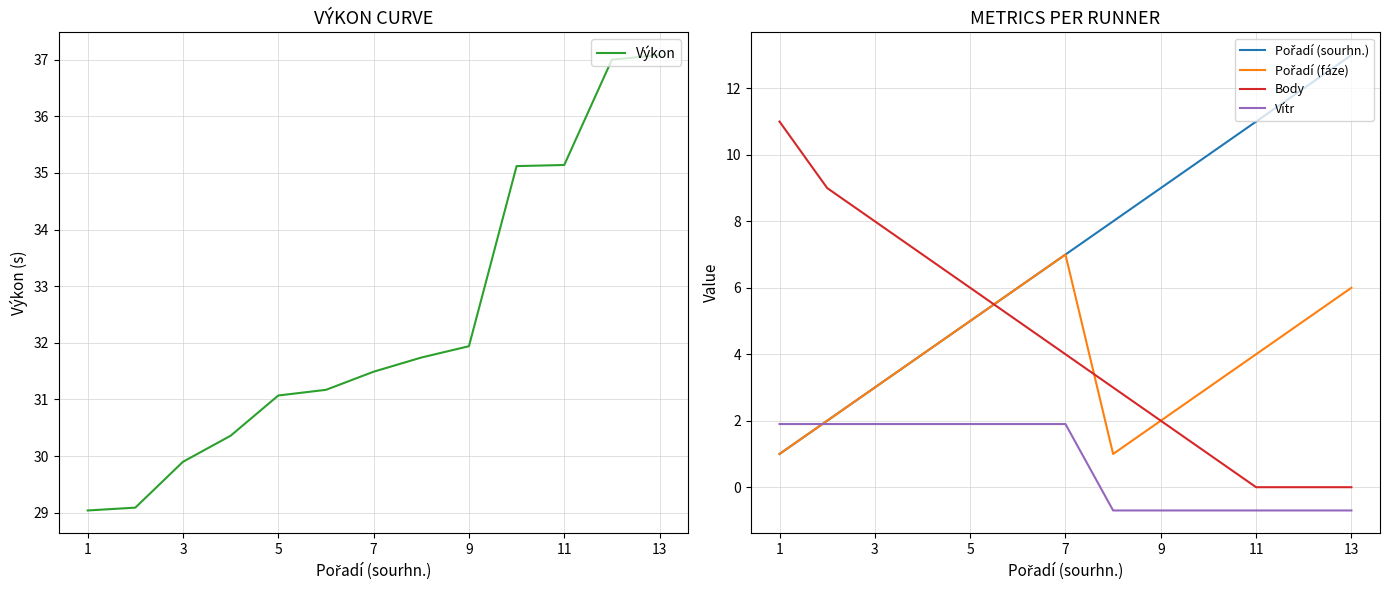

The value of Vítr at 11 is 3.1. True or false?

False